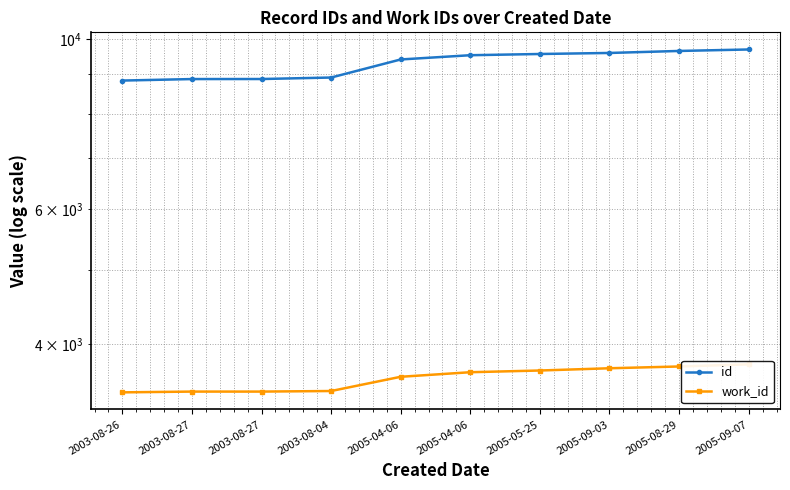

How many lines are shown in the chart?

2